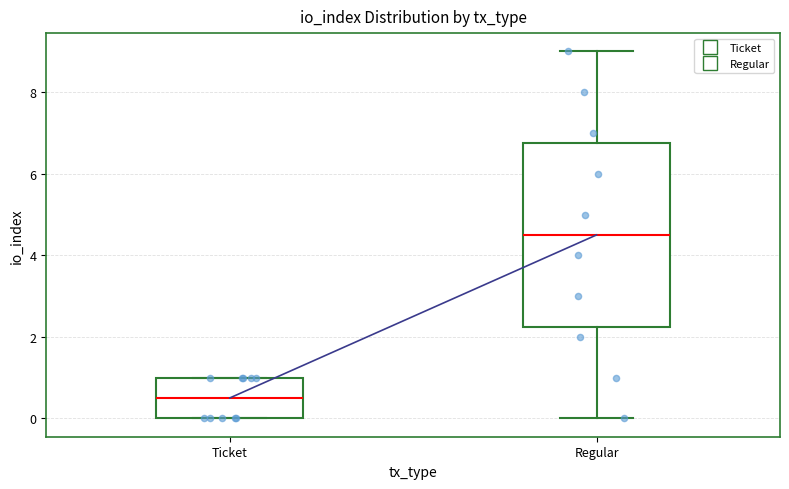

Which box is the tallest, from its lower edge to its upper edge?

Regular